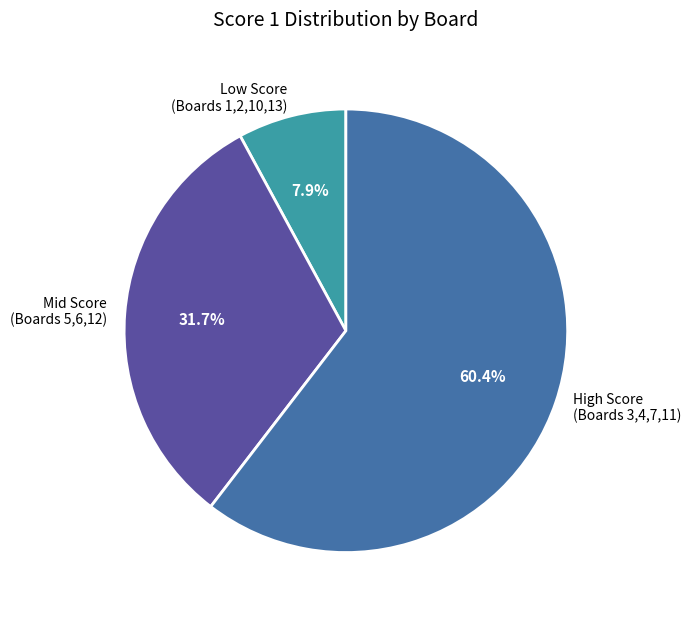

What percentage is NOT represented by Mid Score (Boards 5,6,12)?

68.3%